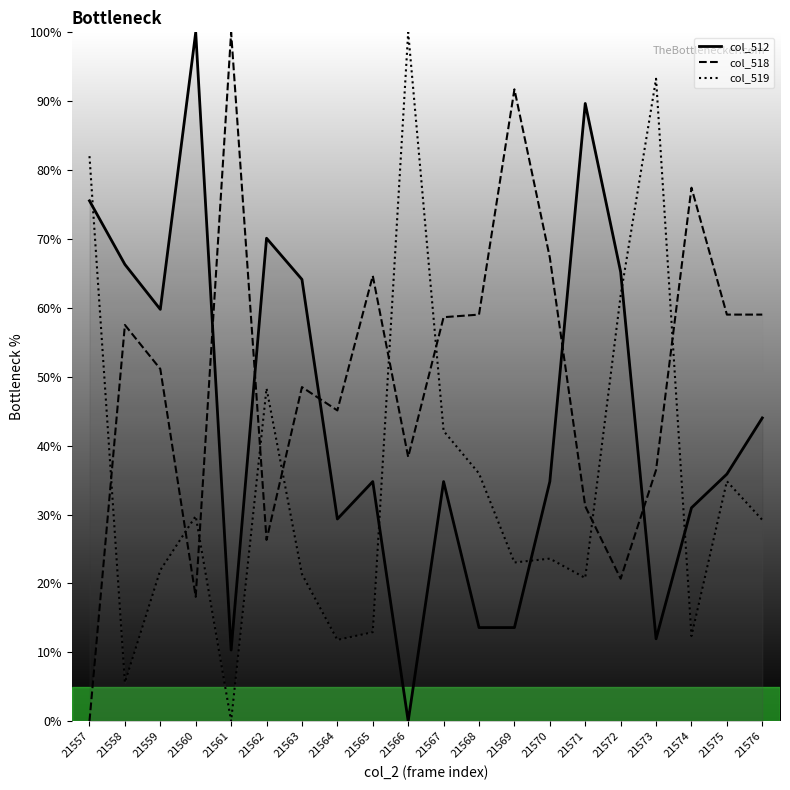

At which label is col_512 closest to 50?

21576